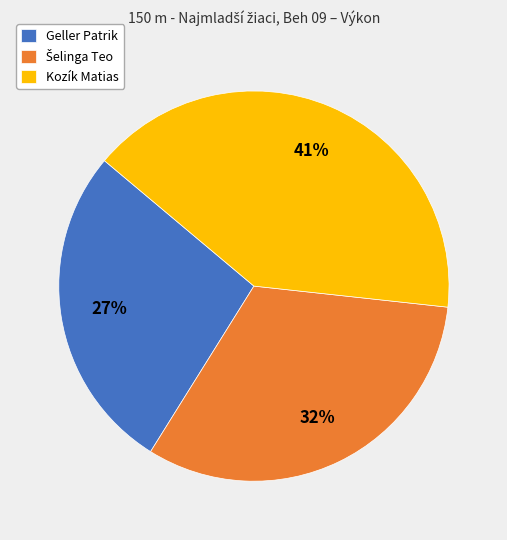

Is there a majority slice in this chart?

No